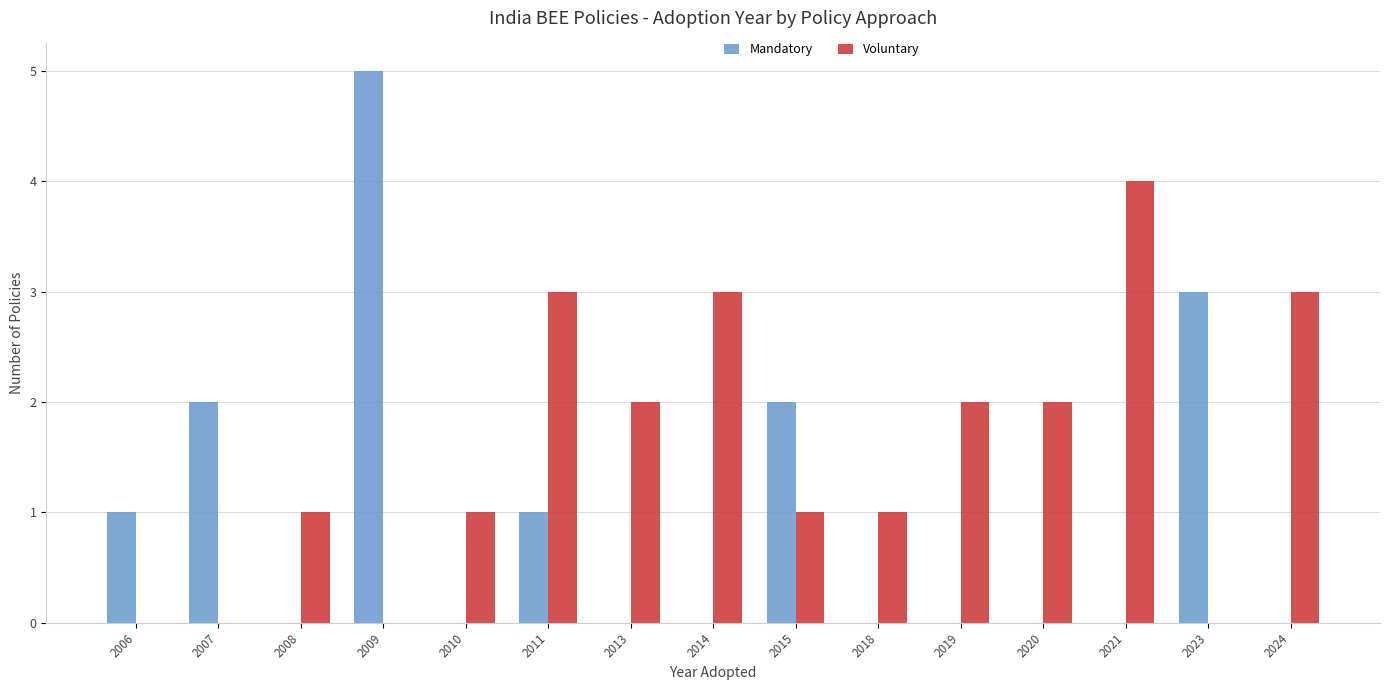

Read the Voluntary value at 2021.

4